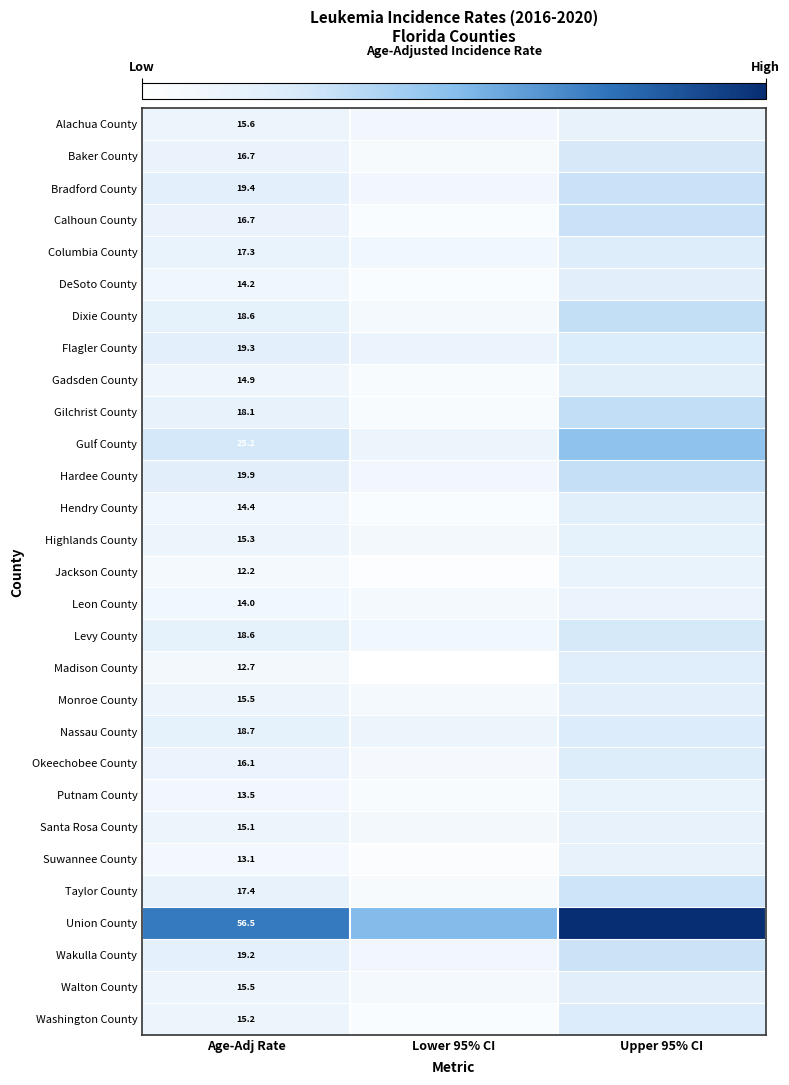

Is it true that Taylor County equals 17.4 at Age-Adj Rate?

True